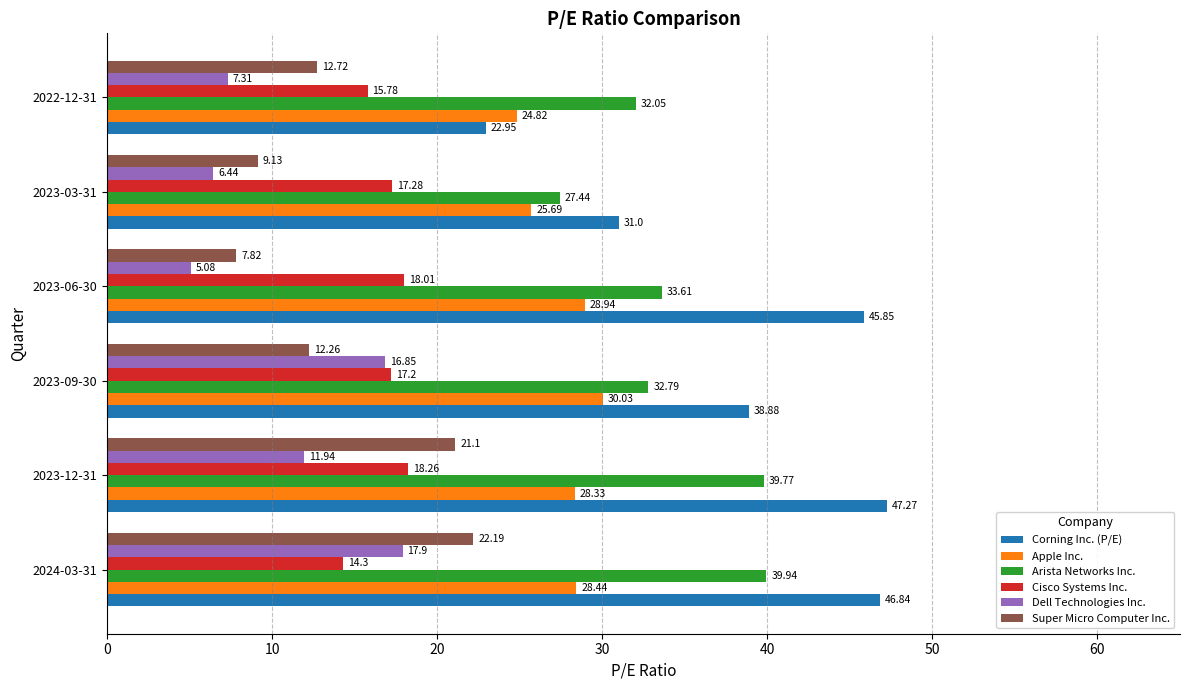

List the labels in order of Dell Technologies Inc. value, largest first.

2024-03-31, 2023-09-30, 2023-12-31, 2022-12-31, 2023-03-31, 2023-06-30